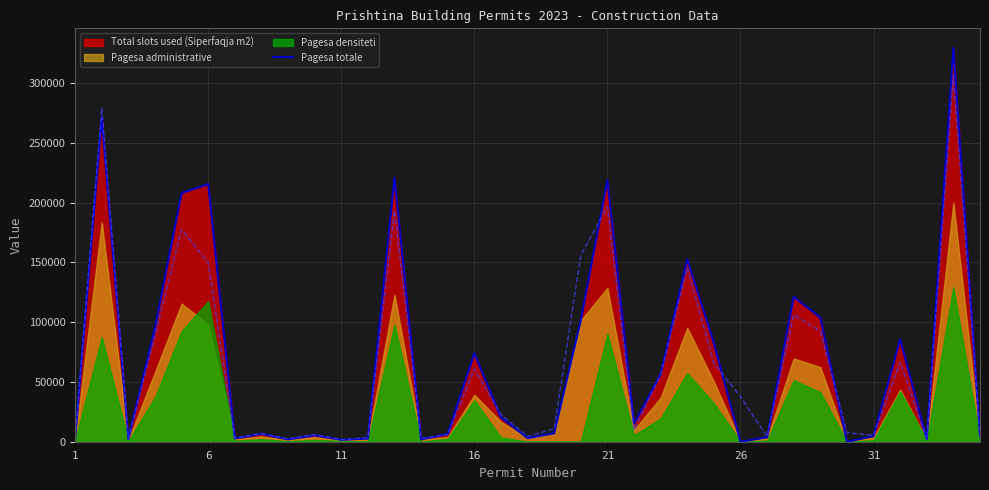

Count the number of values greater than 7051.

18